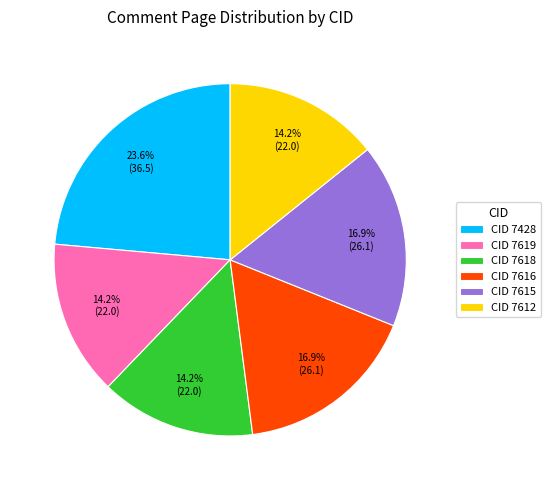

Does CID 7618 represent more than half of the total?

No